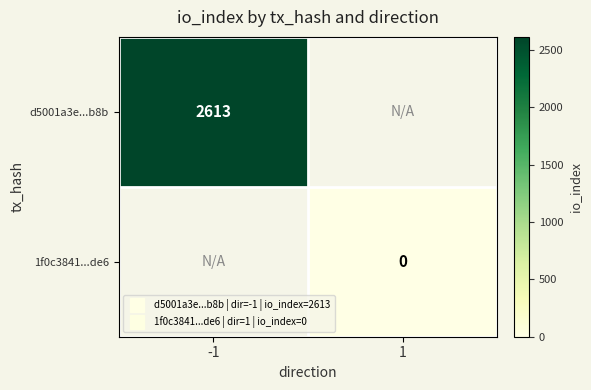

The value of d5001a3e...b8b at -1 is 2613.0. True or false?

True